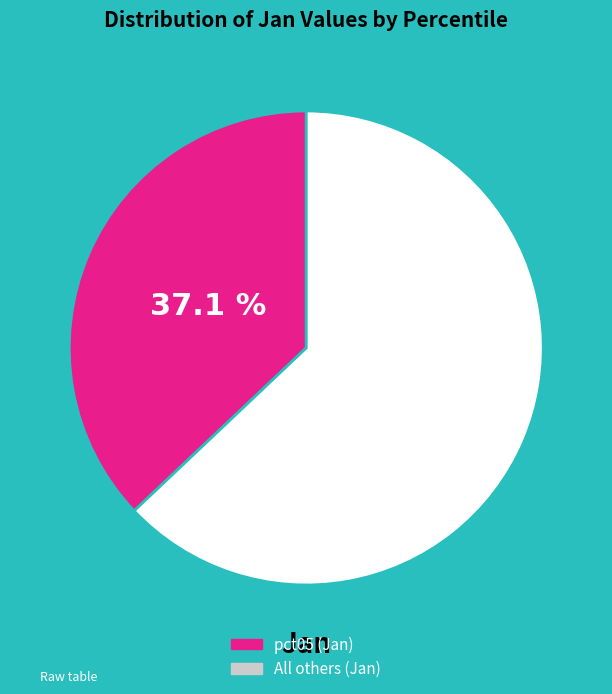

How many slices are in this pie chart?

2